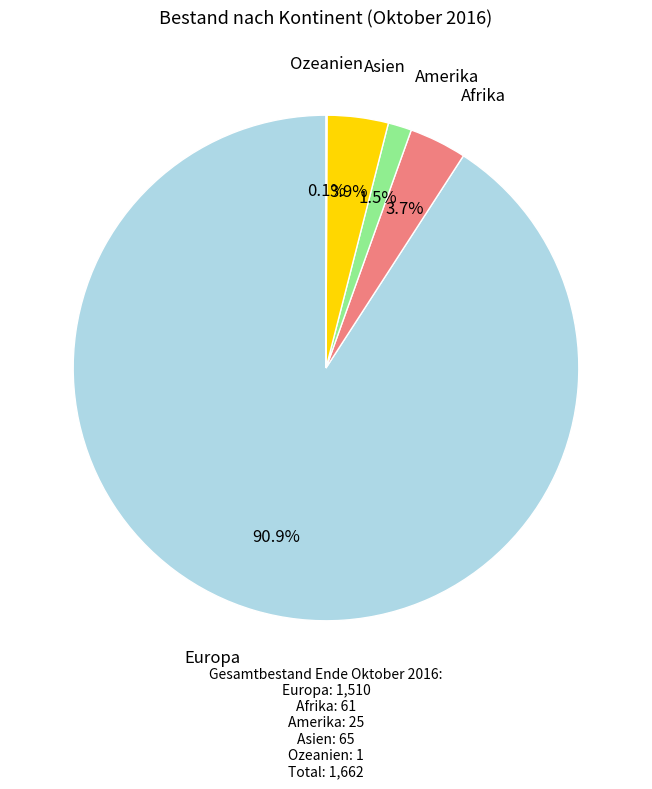

Which slice represents more than half of the pie?

Europa